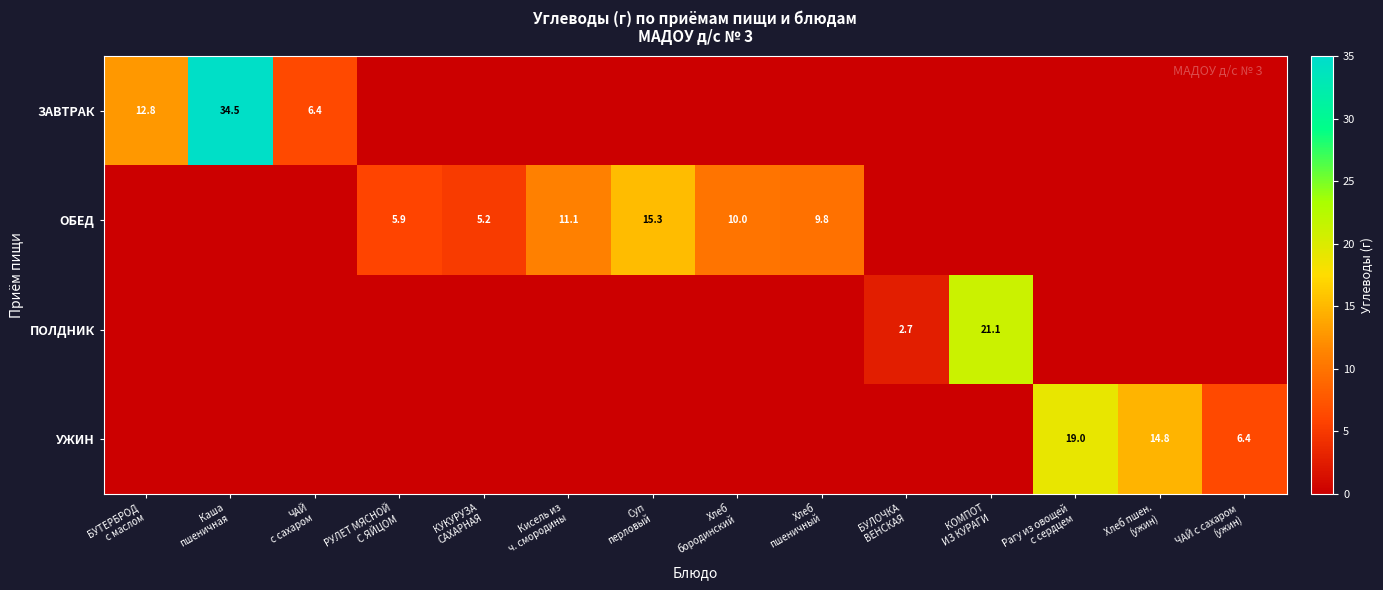

At Хлеб пшен. (ужин), list the series in order from smallest to largest.

ЗАВТРАК, ОБЕД, ПОЛДНИК, УЖИН